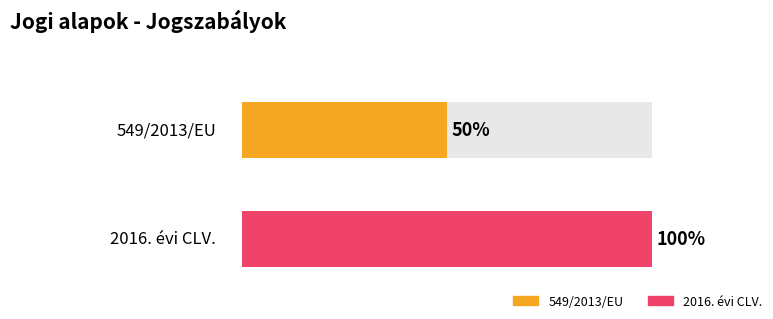

Does the chart contain any negative values?

No